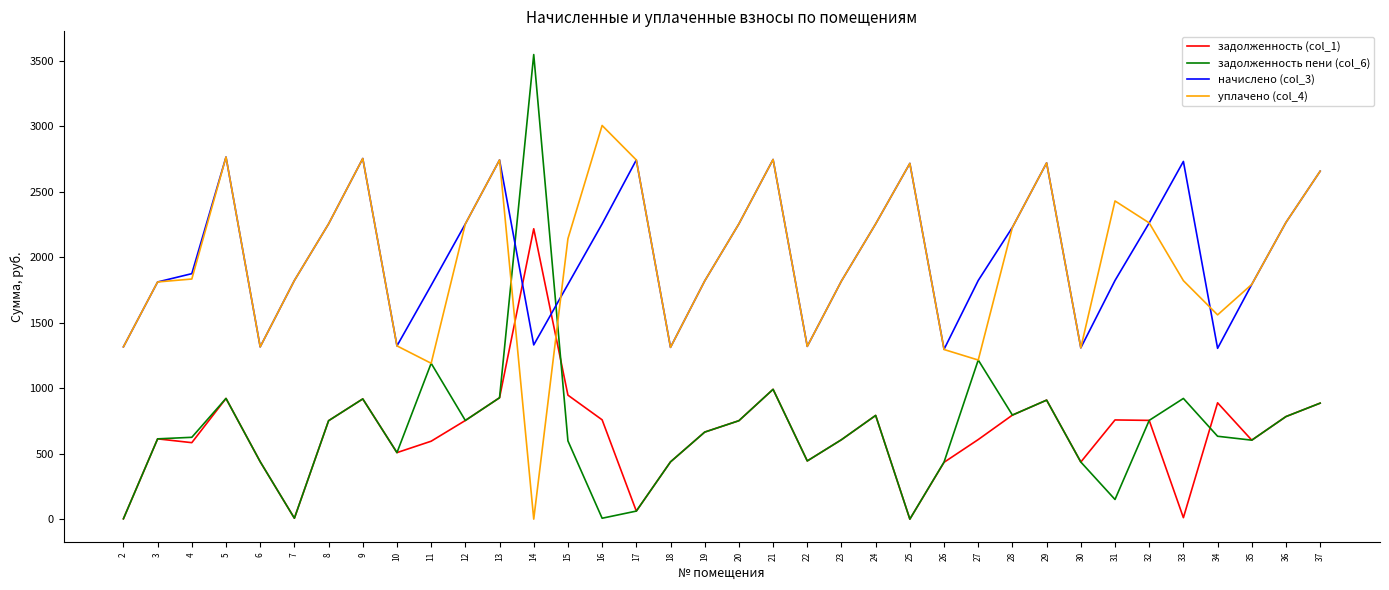

Rank the series by their maximum value, from highest to lowest.

задолженность пени (col_6), уплачено (col_4), начислено (col_3), задолженность (col_1)